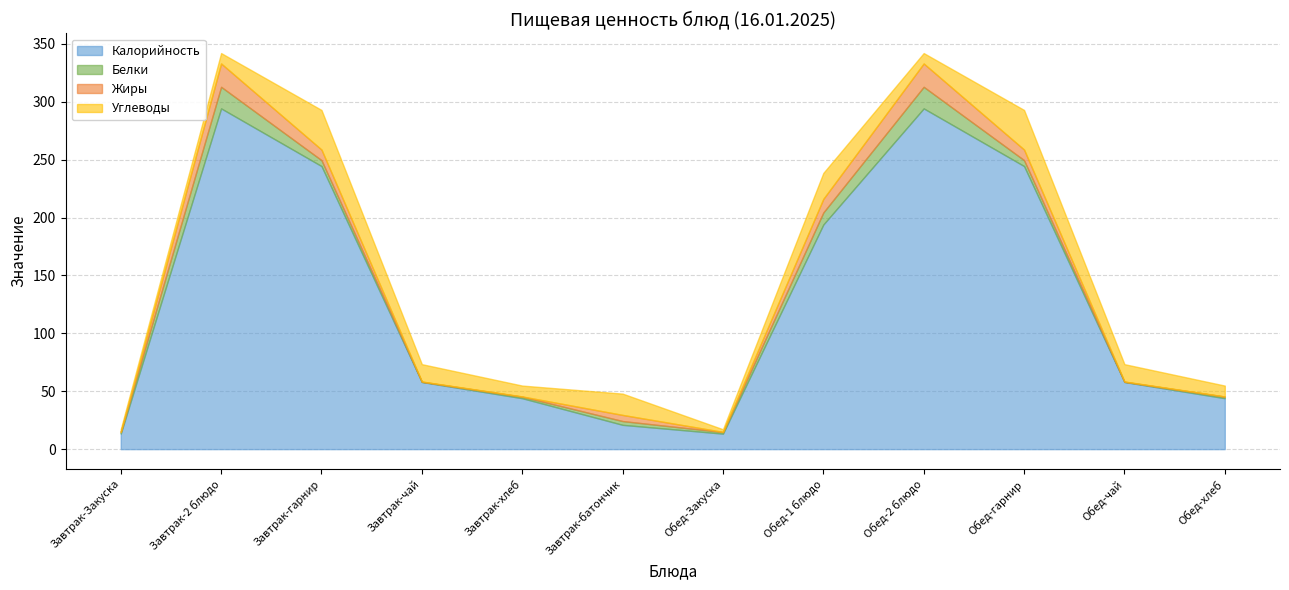

What is the approximate value of Белки at Обед-2 блюдо?

18.6